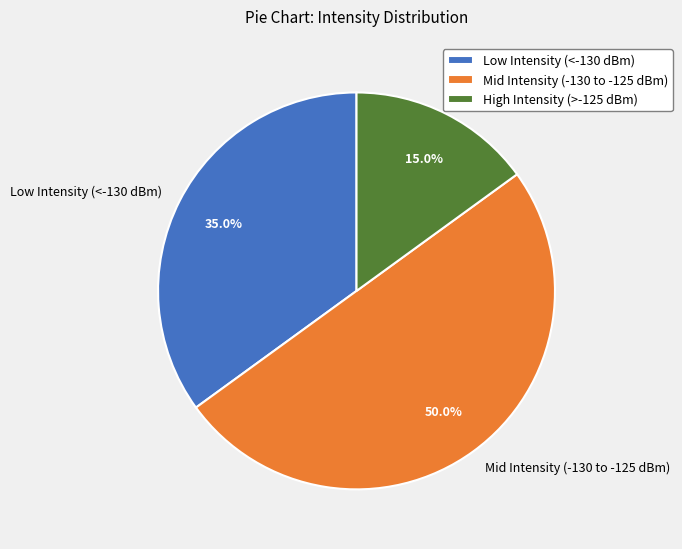

Rank the categories by value from lowest to highest.

High Intensity (>-125 dBm), Low Intensity (<-130 dBm), Mid Intensity (-130 to -125 dBm)